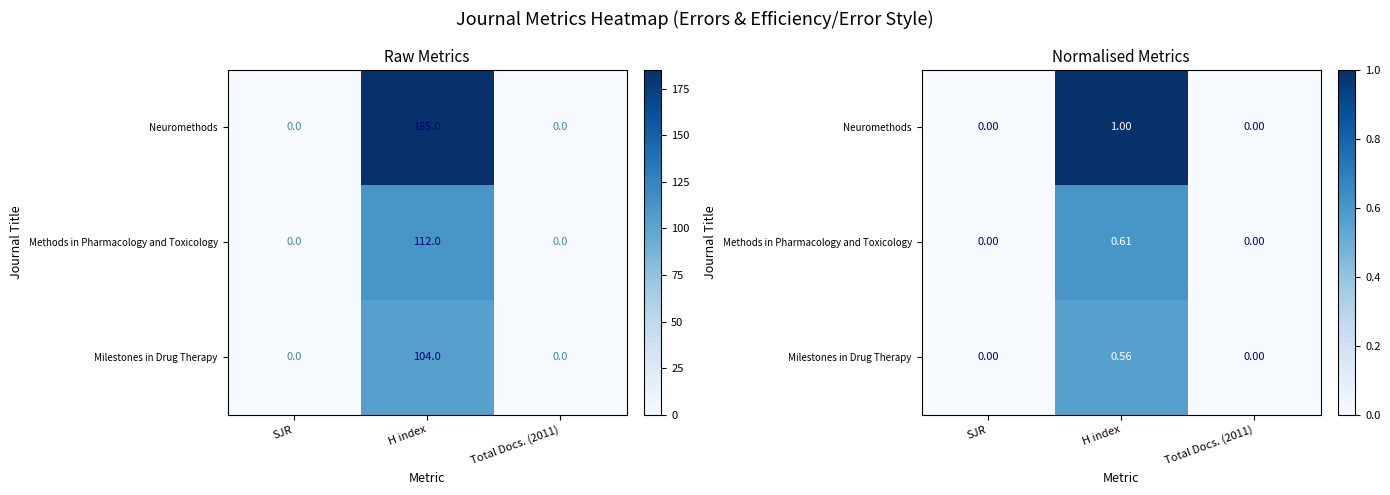

How many distinct data groups are displayed?

3